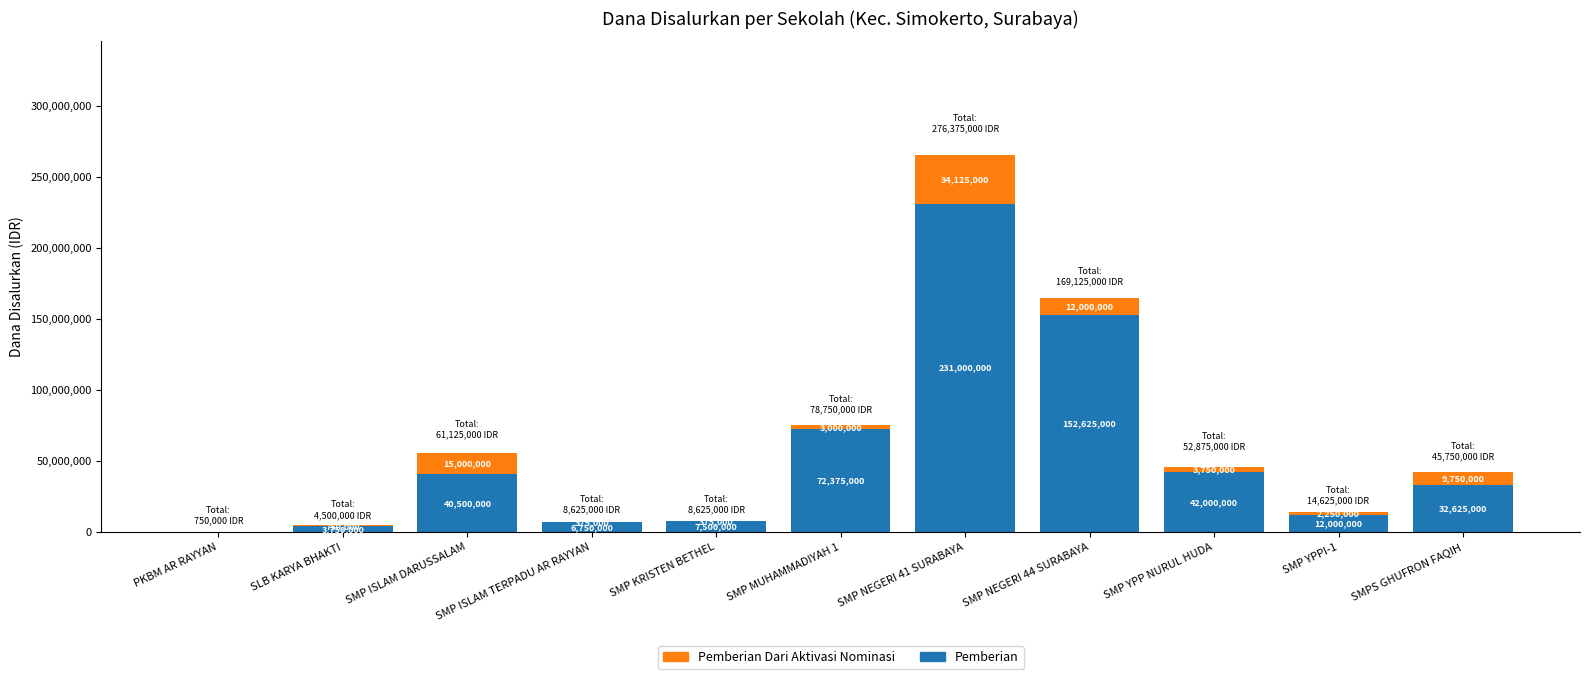

What is the approximate value of Pemberian at SMP ISLAM TERPADU AR RAYYAN, to the nearest 10?

6750000